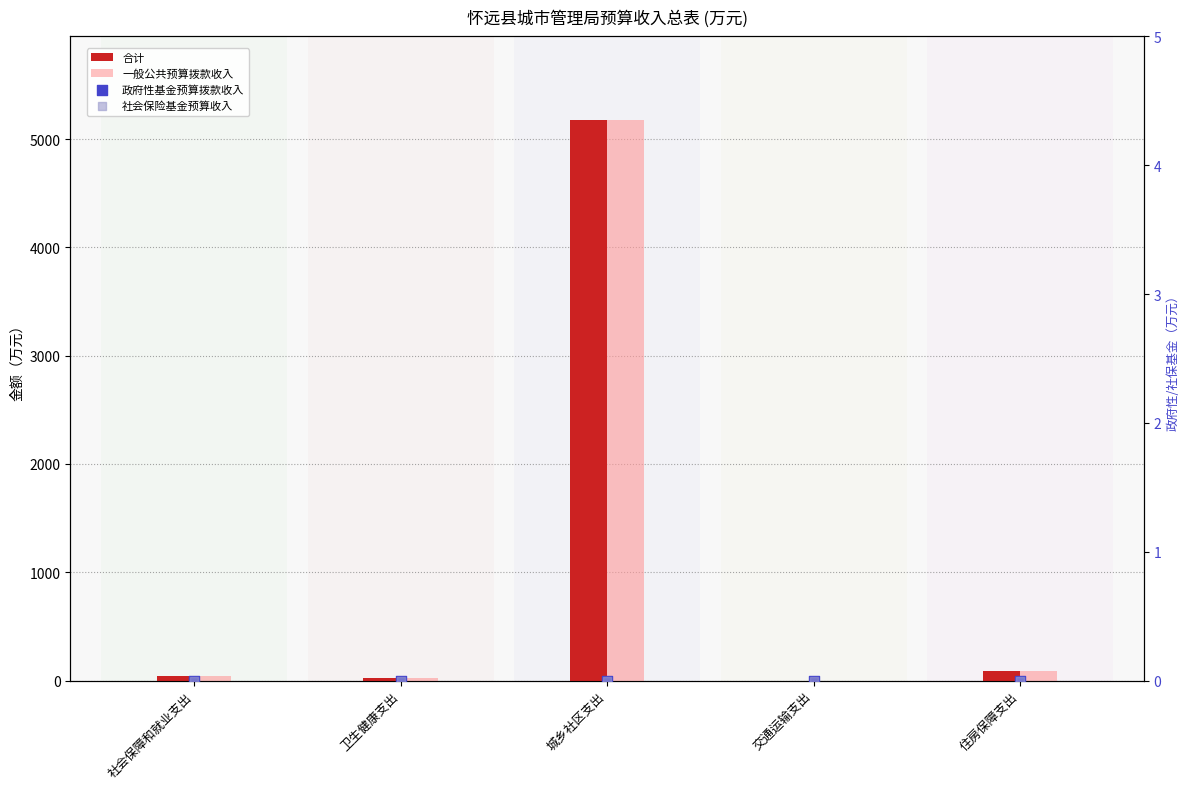

Which series has the largest Y range (max minus min)?

合计